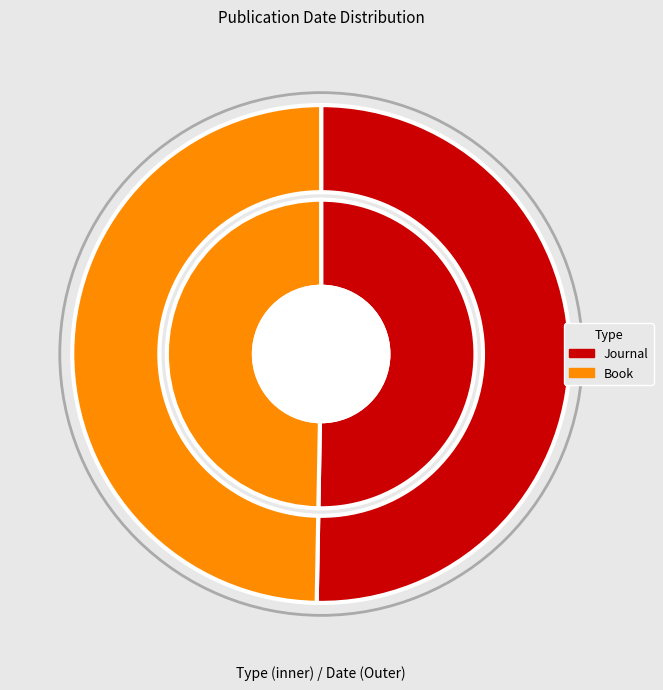

What is the smallest slice in the pie chart?

Book (1820)